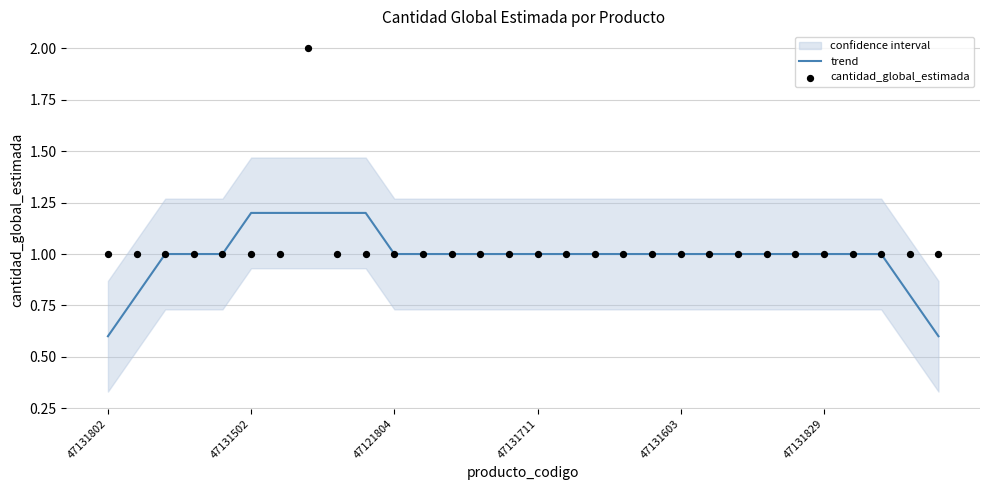

Is the value of cantidad_global_estimada at 18 greater than the value of trend at 19?

No